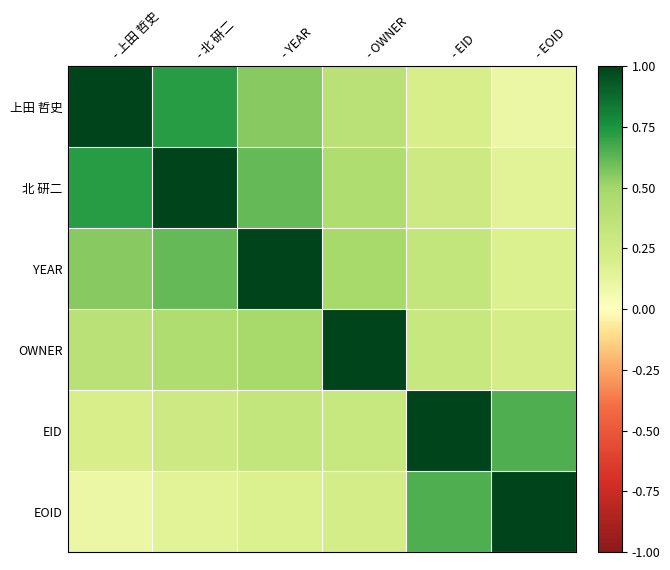

Reading left to right, transcribe all the data shown in this chart.

上田 哲史: - 上田 哲史=1.0	- 北 研二=0.7	- YEAR=0.6	- OWNER=0.4	- EID=0.2	- EOID=0.1
北 研二: - 上田 哲史=0.7	- 北 研二=1.0	- YEAR=0.6	- OWNER=0.4	- EID=0.3	- EOID=0.1
YEAR: - 上田 哲史=0.6	- 北 研二=0.6	- YEAR=1.0	- OWNER=0.5	- EID=0.3	- EOID=0.2
OWNER: - 上田 哲史=0.4	- 北 研二=0.4	- YEAR=0.5	- OWNER=1.0	- EID=0.3	- EOID=0.2
EID: - 上田 哲史=0.2	- 北 研二=0.3	- YEAR=0.3	- OWNER=0.3	- EID=1.0	- EOID=0.7
EOID: - 上田 哲史=0.1	- 北 研二=0.1	- YEAR=0.2	- OWNER=0.2	- EID=0.7	- EOID=1.0